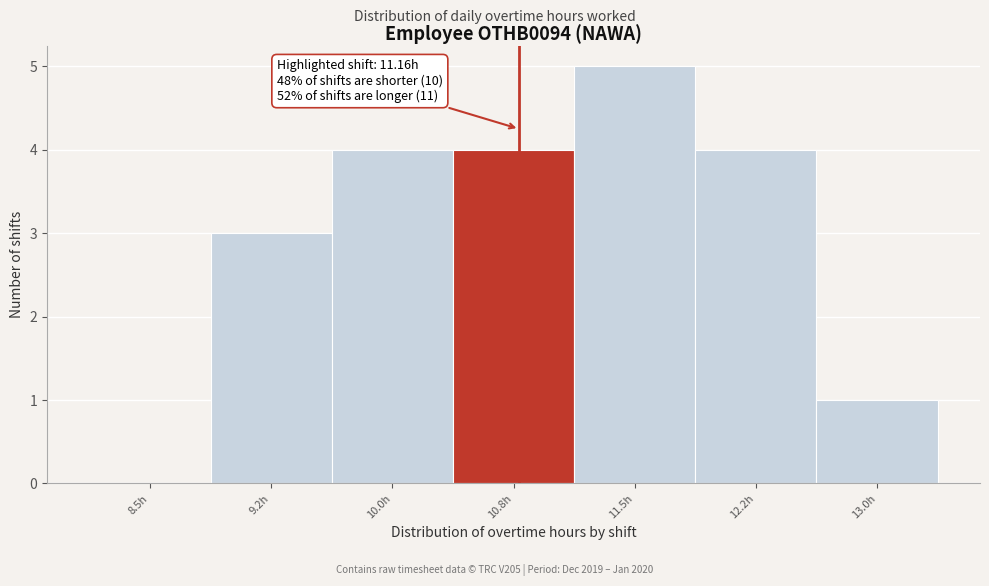

Reading right to left, list all the values displayed in this chart.

13.0h=1	12.2h=4	11.5h=5	10.8h=4	10.0h=4	9.2h=3	8.5h=0